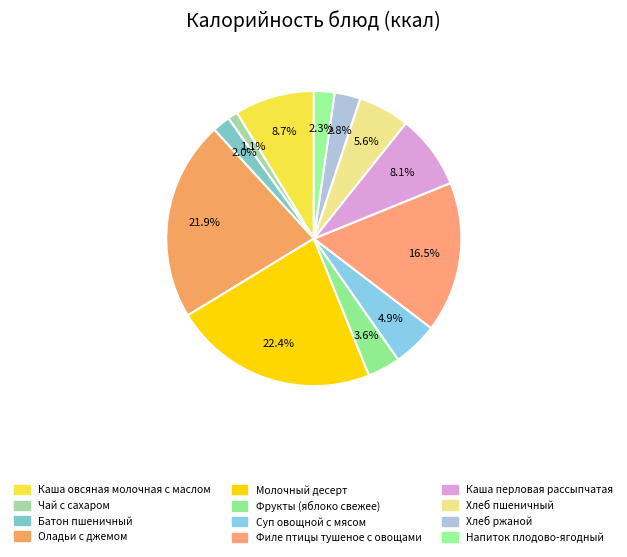

To the nearest percent, what is the combined percentage of Напиток плодово-ягодный and Молочный десерт?

25%